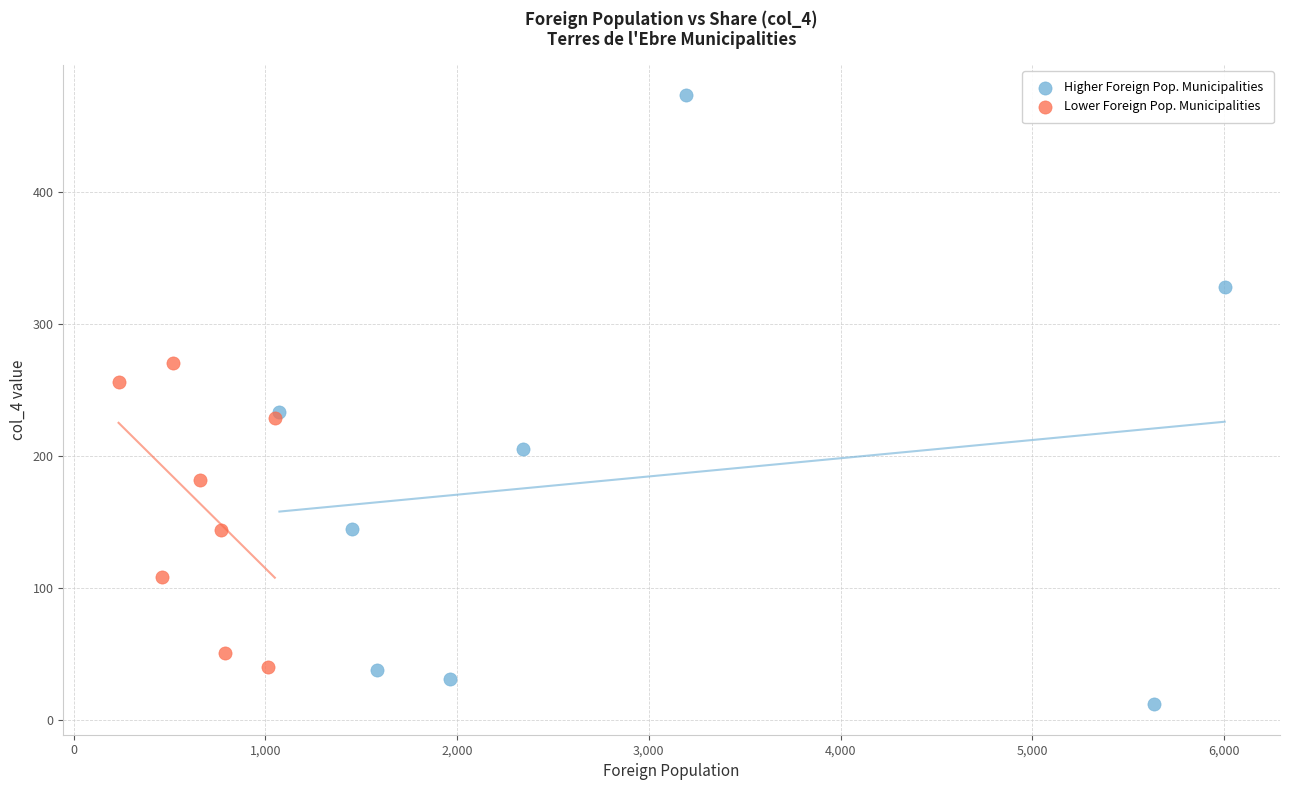

Which series contains the highest Y value?

Higher Foreign Pop. Municipalities